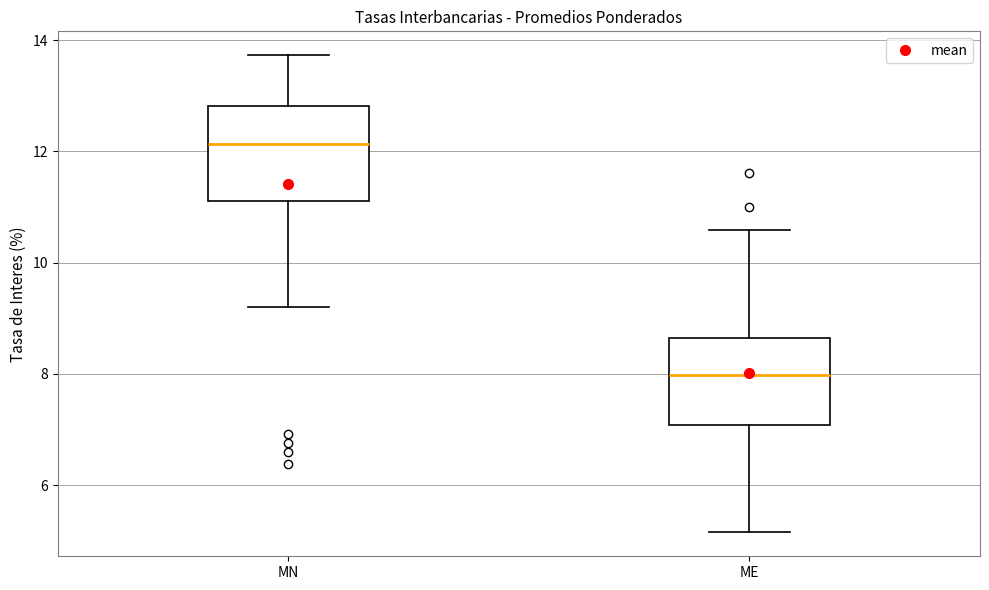

Reading left to right, transcribe this box plot: for each box, give where its median line is, the range the box spans, and where its two whiskers end, as read against the y-axis. The values are not printed on the chart, so give them approximately, as read against the axis.

MN: median 12.2, box 11.2 to 12.8, whiskers 9.2 to 13.8
ME: median 8.0, box 7.0 to 8.6, whiskers 5.2 to 10.6